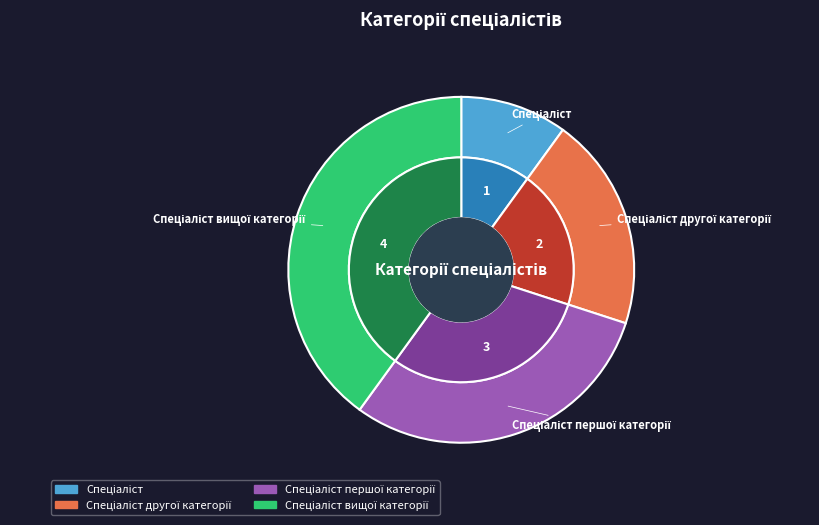

Which has a higher value, Спеціаліст or Спеціаліст першої категорії?

Спеціаліст першої категорії